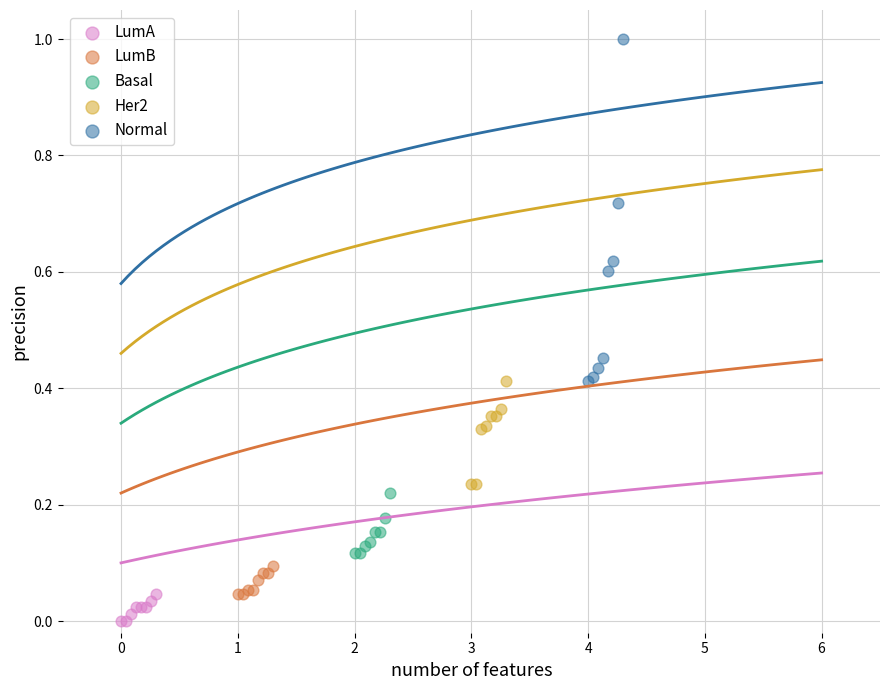

Which series contains the highest Y value?

Normal